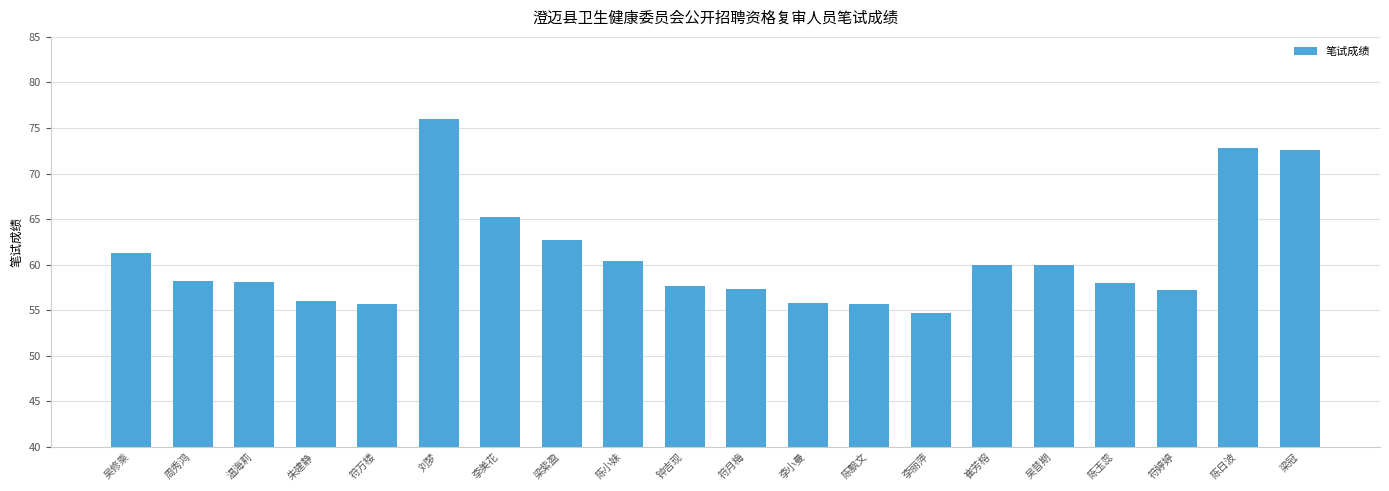

How many distinct data groups are displayed?

1